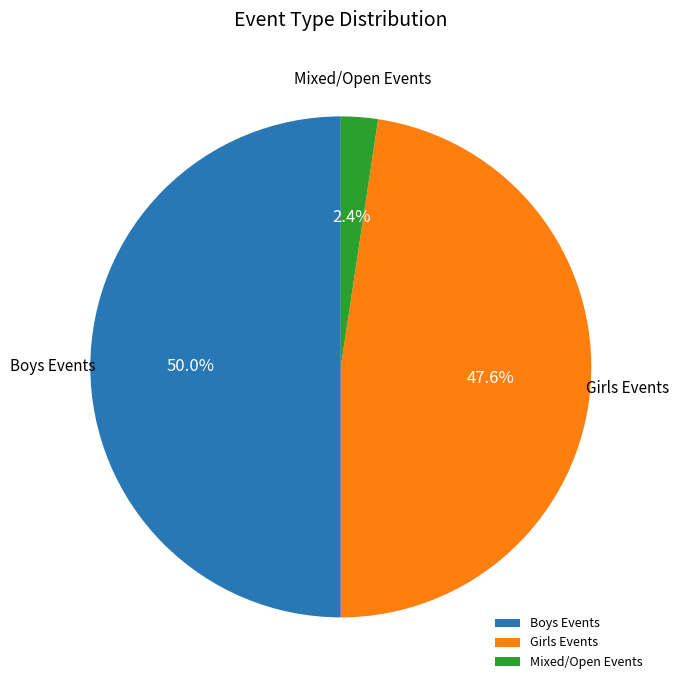

Which category has the biggest portion of the pie?

Boys Events